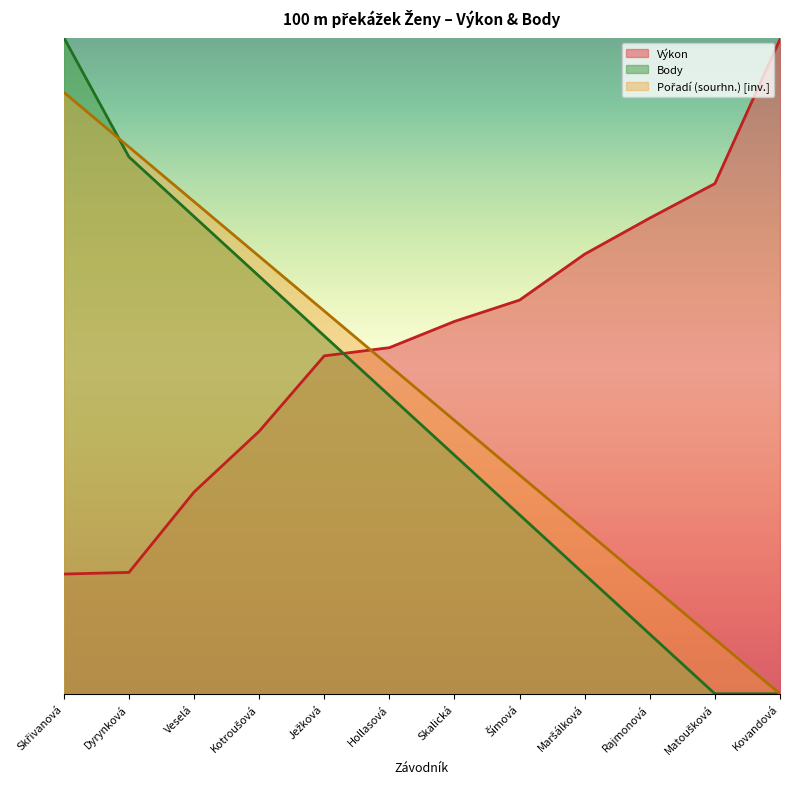

Reading left to right, transcribe all the data shown in this chart.

Výkon: Skřivanová=3.7	Dyrynková=3.7	Veselá=6.2	Kotroušová=8.0	Ježková=10.3	Hollasová=10.5	Skalická=11.3	Šímová=12.0	Maršálková=13.4	Rajmonová=14.5	Matoušková=15.5	Kovandová=19.9
Body: Skřivanová=20.0	Dyrynková=16.4	Veselá=14.5	Kotroušová=12.7	Ježková=10.9	Hollasová=9.1	Skalická=7.3	Šímová=5.5	Maršálková=3.6	Rajmonová=1.8	Matoušková=0.0	Kovandová=0.0
Pořadí (sourhn.): Skřivanová=18.3	Dyrynková=16.7	Veselá=15.0	Kotroušová=13.3	Ježková=11.7	Hollasová=10.0	Skalická=8.3	Šímová=6.7	Maršálková=5.0	Rajmonová=3.3	Matoušková=1.7	Kovandová=0.0